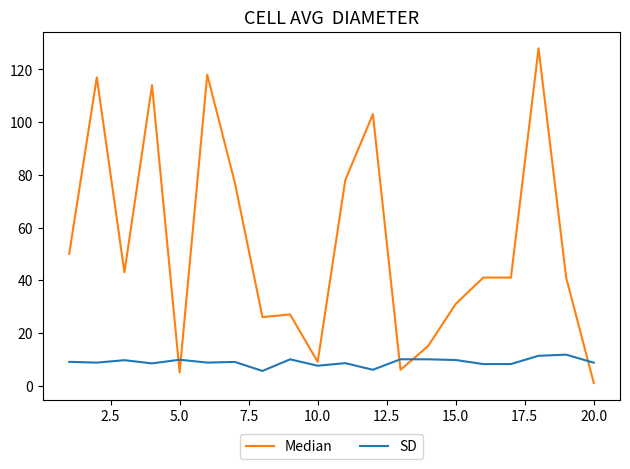

Rank the series by their average value, from lowest to highest.

SD, Median